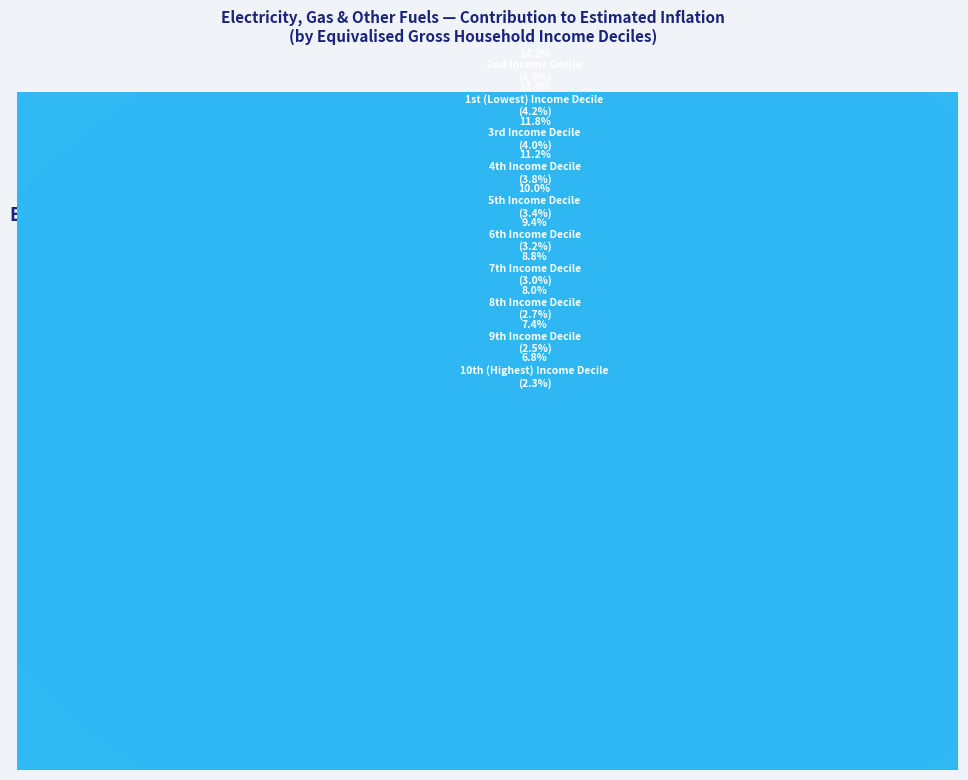

What is the smallest slice in the pie chart?

10th (Highest) Income Decile